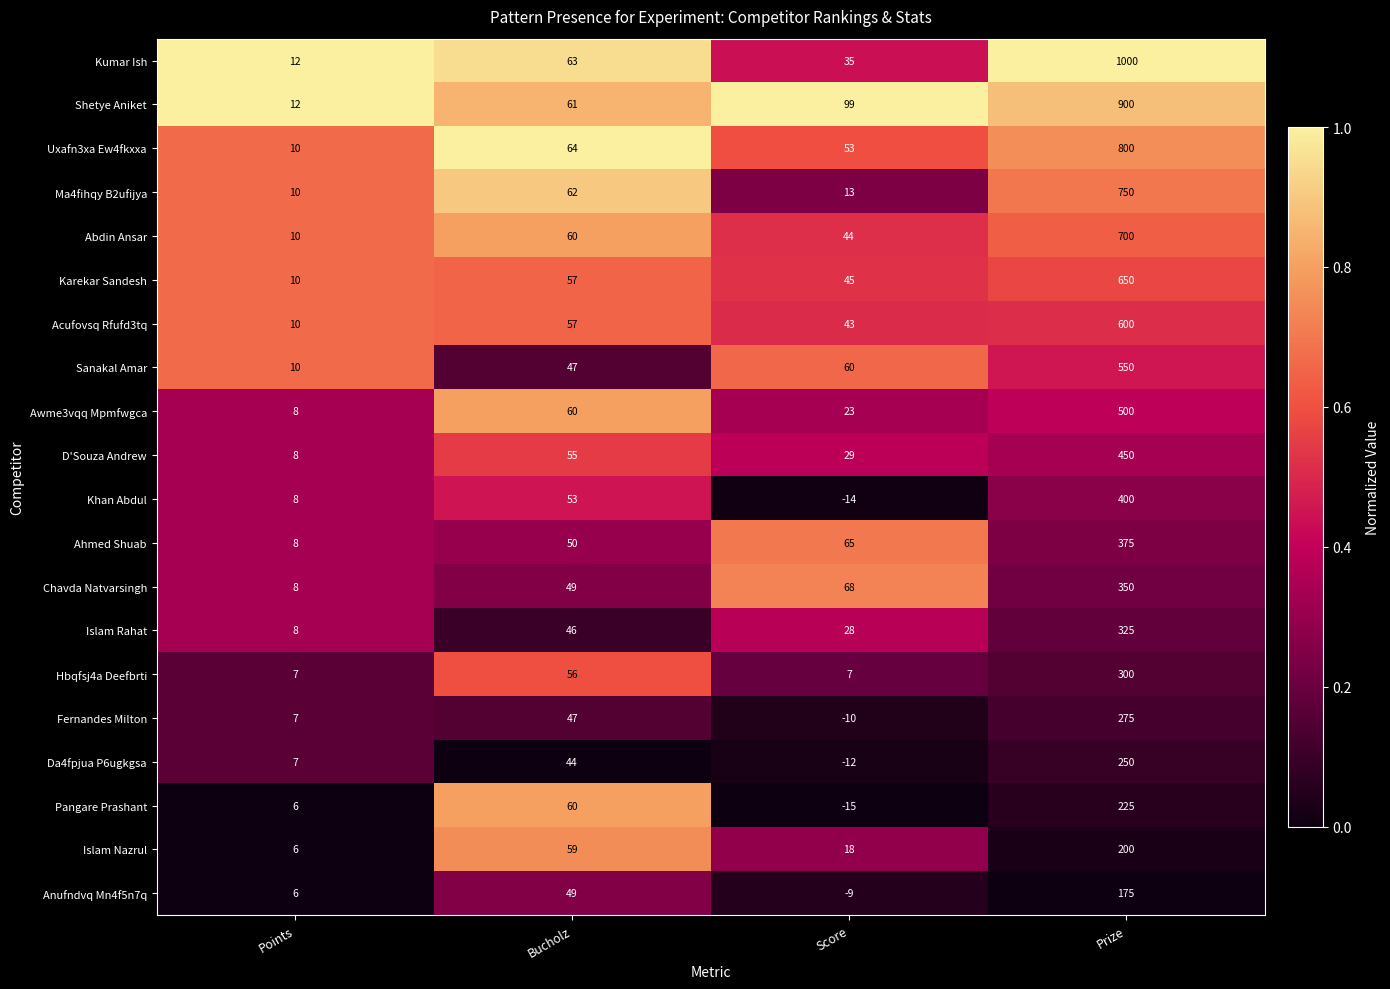

What is the greatest value displayed?

1000